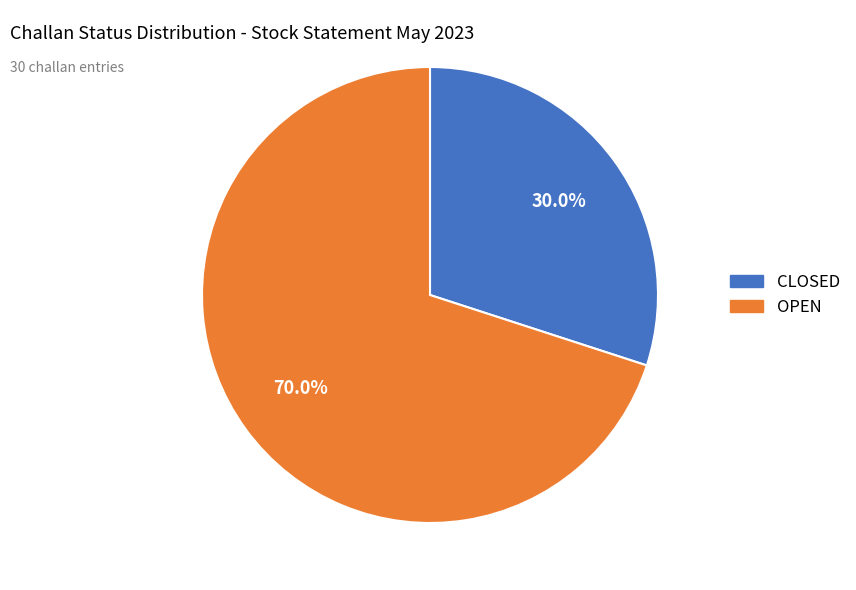

Is there a majority slice in this chart?

Yes